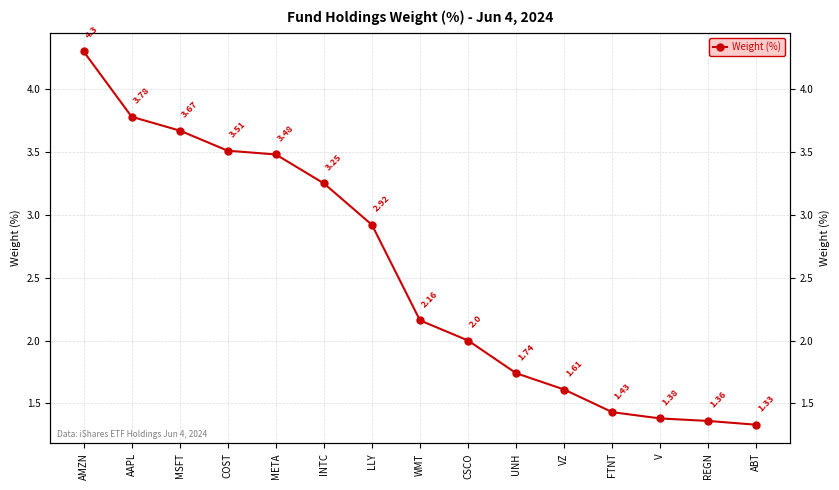

At which category does the chart reach its peak across all series?

AMZN